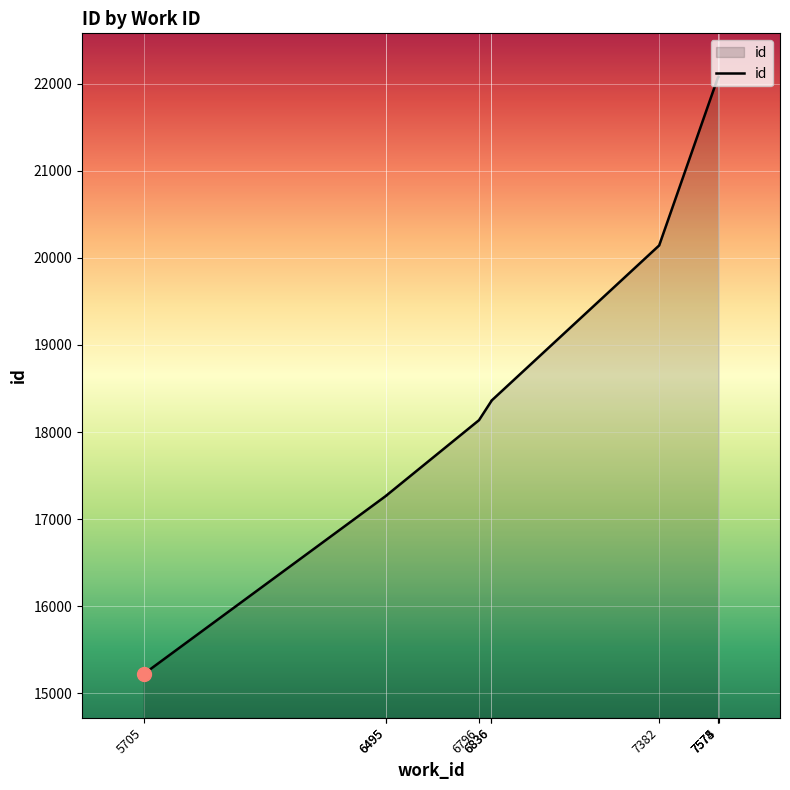

Reading right to left, list all the values displayed in this chart.

7575=22077	7574=22073	7573=22069	7382=20142	6836=18358	6836=18354	6796=18136	6495=17272	6495=17271	5705=15220